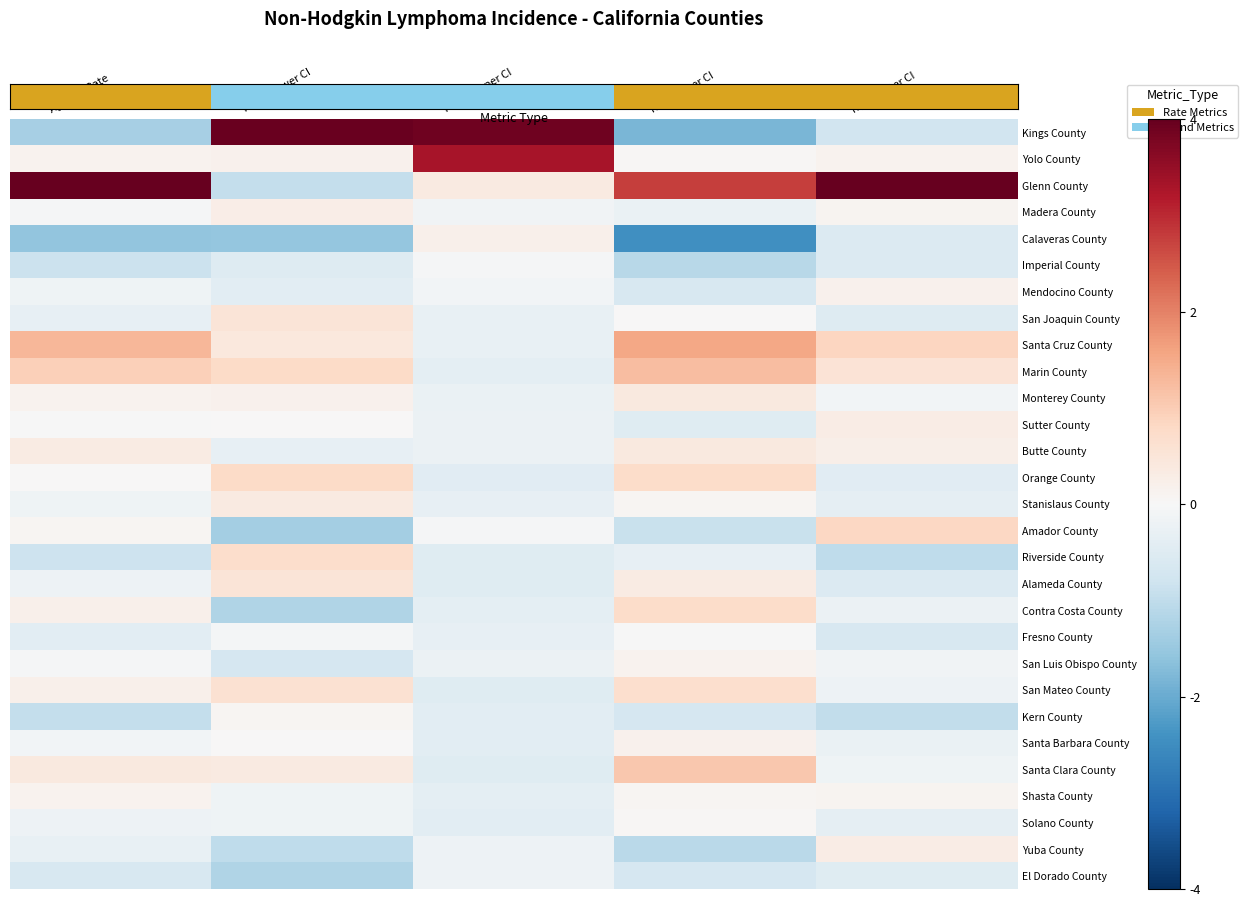

Reading right to left, transcribe all the data shown in this chart.

Kings County: Rate Upper CI=-0.8	Rate Lower CI=-1.8	Trend Upper CI=3.9	Trend Lower CI=4.0	Age-Adj Rate=-1.3
Yolo County: Rate Upper CI=0.1	Rate Lower CI=0.1	Trend Upper CI=3.3	Trend Lower CI=0.2	Age-Adj Rate=0.1
Glenn County: Rate Upper CI=4.7	Rate Lower CI=2.8	Trend Upper CI=0.4	Trend Lower CI=-0.9	Age-Adj Rate=4.3
Madera County: Rate Upper CI=0.1	Rate Lower CI=-0.3	Trend Upper CI=-0.1	Trend Lower CI=0.3	Age-Adj Rate=-0.0
Calaveras County: Rate Upper CI=-0.5	Rate Lower CI=-2.5	Trend Upper CI=0.2	Trend Lower CI=-1.5	Age-Adj Rate=-1.6
Imperial County: Rate Upper CI=-0.6	Rate Lower CI=-1.1	Trend Upper CI=-0.1	Trend Lower CI=-0.5	Age-Adj Rate=-0.9
Mendocino County: Rate Upper CI=0.2	Rate Lower CI=-0.6	Trend Upper CI=-0.1	Trend Lower CI=-0.4	Age-Adj Rate=-0.2
San Joaquin County: Rate Upper CI=-0.5	Rate Lower CI=0.0	Trend Upper CI=-0.3	Trend Lower CI=0.5	Age-Adj Rate=-0.3
Santa Cruz County: Rate Upper CI=0.9	Rate Lower CI=1.6	Trend Upper CI=-0.3	Trend Lower CI=0.4	Age-Adj Rate=1.3
Marin County: Rate Upper CI=0.6	Rate Lower CI=1.2	Trend Upper CI=-0.4	Trend Lower CI=0.8	Age-Adj Rate=0.9
Monterey County: Rate Upper CI=-0.1	Rate Lower CI=0.4	Trend Upper CI=-0.3	Trend Lower CI=0.2	Age-Adj Rate=0.1
Sutter County: Rate Upper CI=0.3	Rate Lower CI=-0.5	Trend Upper CI=-0.2	Trend Lower CI=0.0	Age-Adj Rate=-0.0
Butte County: Rate Upper CI=0.2	Rate Lower CI=0.4	Trend Upper CI=-0.2	Trend Lower CI=-0.3	Age-Adj Rate=0.3
Orange County: Rate Upper CI=-0.5	Rate Lower CI=0.7	Trend Upper CI=-0.4	Trend Lower CI=0.8	Age-Adj Rate=0.0
Stanislaus County: Rate Upper CI=-0.4	Rate Lower CI=0.1	Trend Upper CI=-0.3	Trend Lower CI=0.3	Age-Adj Rate=-0.2
Amador County: Rate Upper CI=0.8	Rate Lower CI=-0.9	Trend Upper CI=-0.0	Trend Lower CI=-1.4	Age-Adj Rate=0.1
Riverside County: Rate Upper CI=-1.0	Rate Lower CI=-0.3	Trend Upper CI=-0.5	Trend Lower CI=0.7	Age-Adj Rate=-0.8
Alameda County: Rate Upper CI=-0.6	Rate Lower CI=0.3	Trend Upper CI=-0.5	Trend Lower CI=0.5	Age-Adj Rate=-0.2
Contra Costa County: Rate Upper CI=-0.2	Rate Lower CI=0.7	Trend Upper CI=-0.4	Trend Lower CI=-1.2	Age-Adj Rate=0.2
Fresno County: Rate Upper CI=-0.6	Rate Lower CI=-0.0	Trend Upper CI=-0.3	Trend Lower CI=-0.1	Age-Adj Rate=-0.4
San Luis Obispo County: Rate Upper CI=-0.1	Rate Lower CI=0.1	Trend Upper CI=-0.2	Trend Lower CI=-0.7	Age-Adj Rate=-0.0
San Mateo County: Rate Upper CI=-0.2	Rate Lower CI=0.7	Trend Upper CI=-0.5	Trend Lower CI=0.6	Age-Adj Rate=0.2
Kern County: Rate Upper CI=-1.0	Rate Lower CI=-0.7	Trend Upper CI=-0.4	Trend Lower CI=0.1	Age-Adj Rate=-1.0
Santa Barbara County: Rate Upper CI=-0.3	Rate Lower CI=0.2	Trend Upper CI=-0.4	Trend Lower CI=0.0	Age-Adj Rate=-0.1
Santa Clara County: Rate Upper CI=-0.2	Rate Lower CI=1.1	Trend Upper CI=-0.5	Trend Lower CI=0.3	Age-Adj Rate=0.4
Shasta County: Rate Upper CI=0.1	Rate Lower CI=0.1	Trend Upper CI=-0.4	Trend Lower CI=-0.2	Age-Adj Rate=0.1
Solano County: Rate Upper CI=-0.4	Rate Lower CI=0.1	Trend Upper CI=-0.4	Trend Lower CI=-0.2	Age-Adj Rate=-0.2
Yuba County: Rate Upper CI=0.3	Rate Lower CI=-1.1	Trend Upper CI=-0.2	Trend Lower CI=-1.0	Age-Adj Rate=-0.3
El Dorado County: Rate Upper CI=-0.5	Rate Lower CI=-0.7	Trend Upper CI=-0.2	Trend Lower CI=-1.2	Age-Adj Rate=-0.6